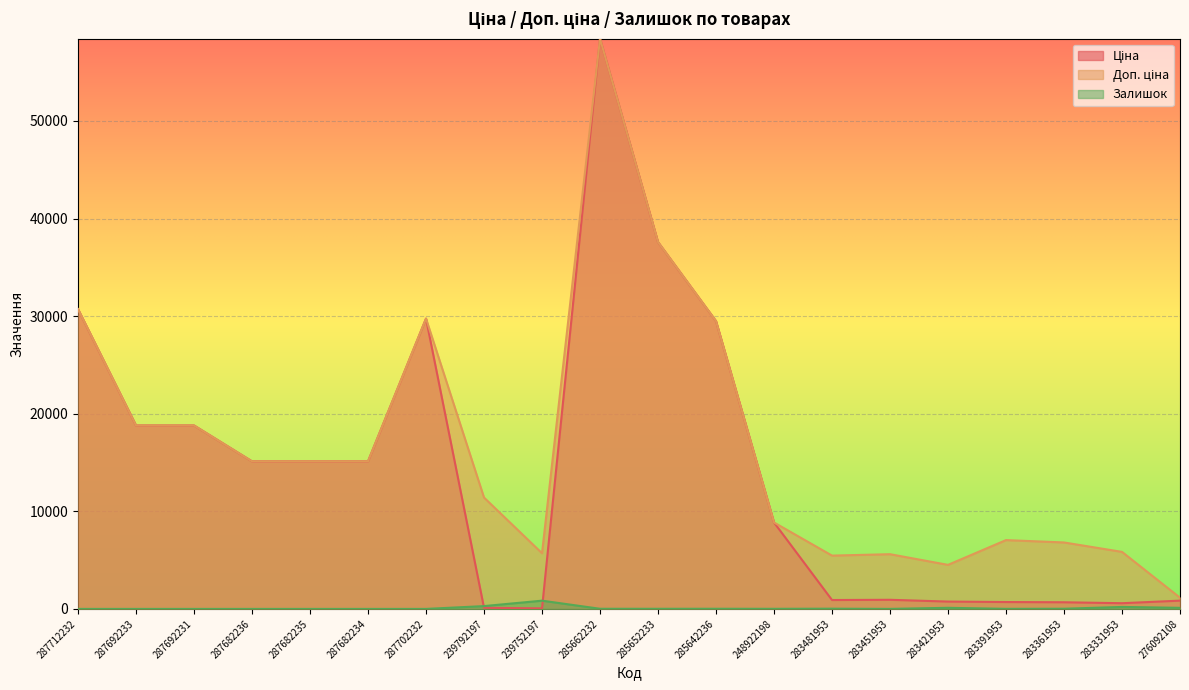

What is the difference between the maximum and minimum values in the Доп. ціна series?

57276.8